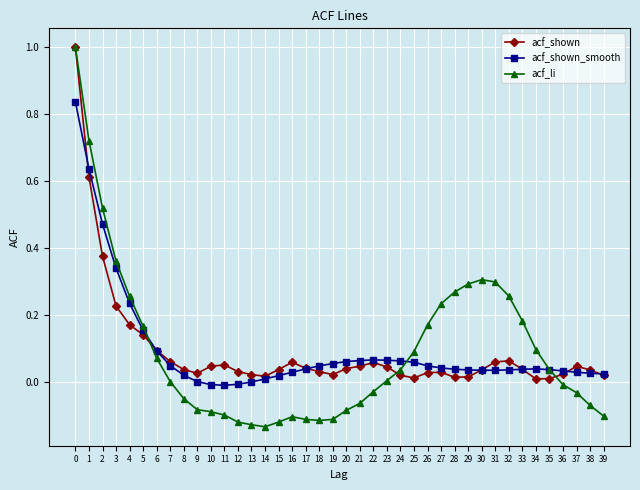

Rank the series at 26 from highest to lowest value.

acf_li, acf_shown_smooth, acf_shown